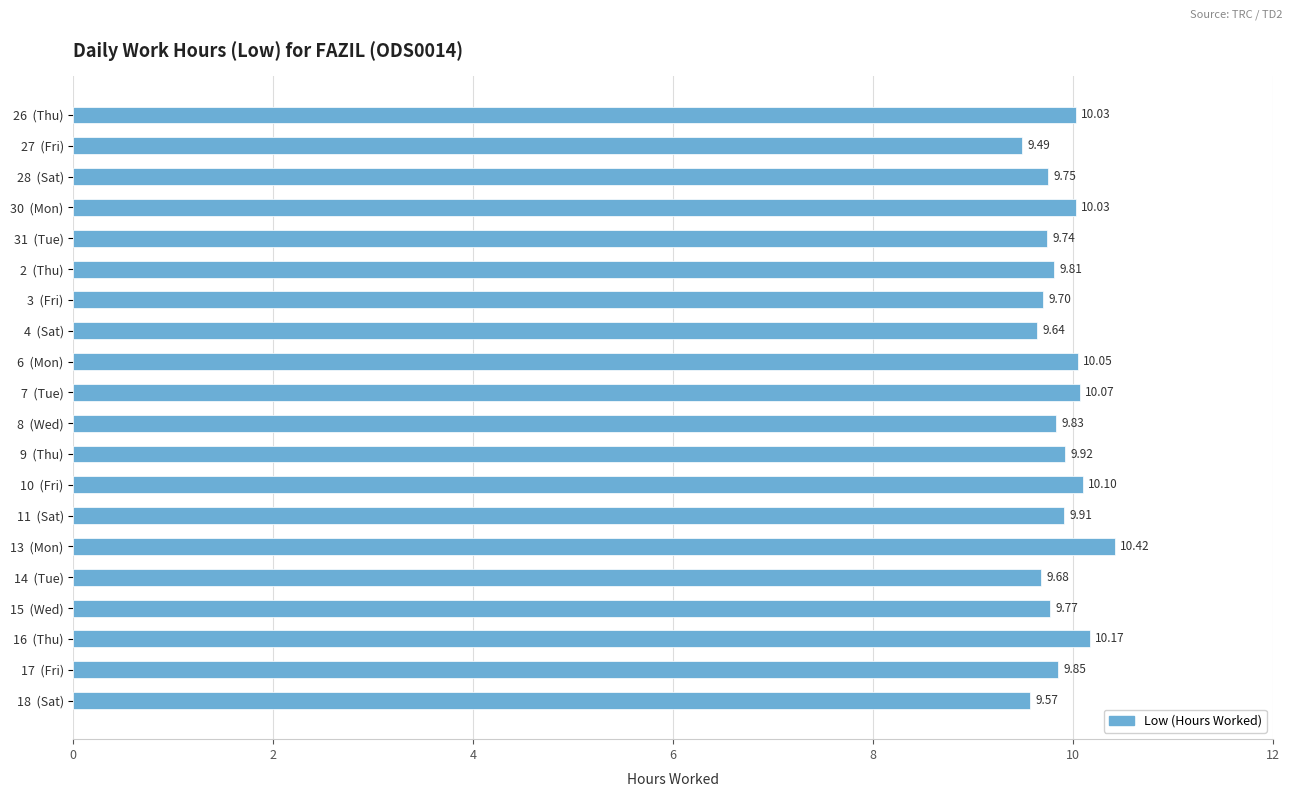

How many bars are there in total?

20